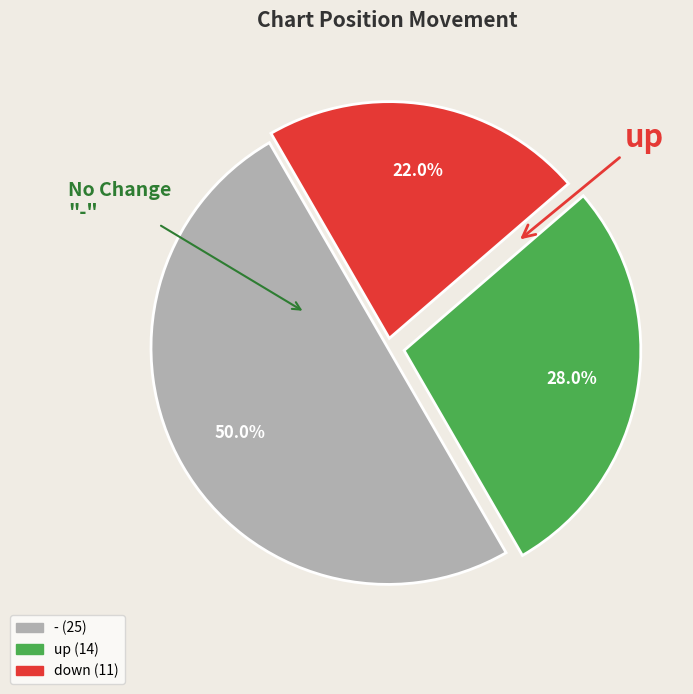

Is up the majority of the pie?

No